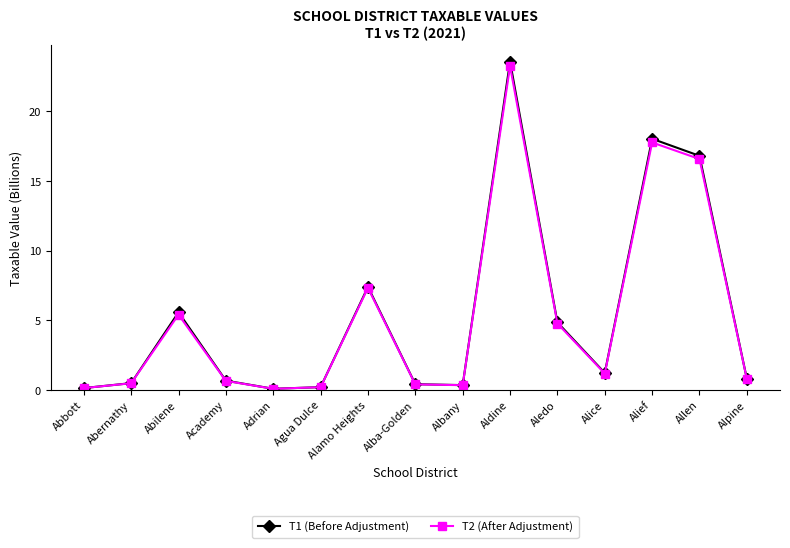

Where is T2 (After Adjustment) nearest to the value 11?

Alamo Heights